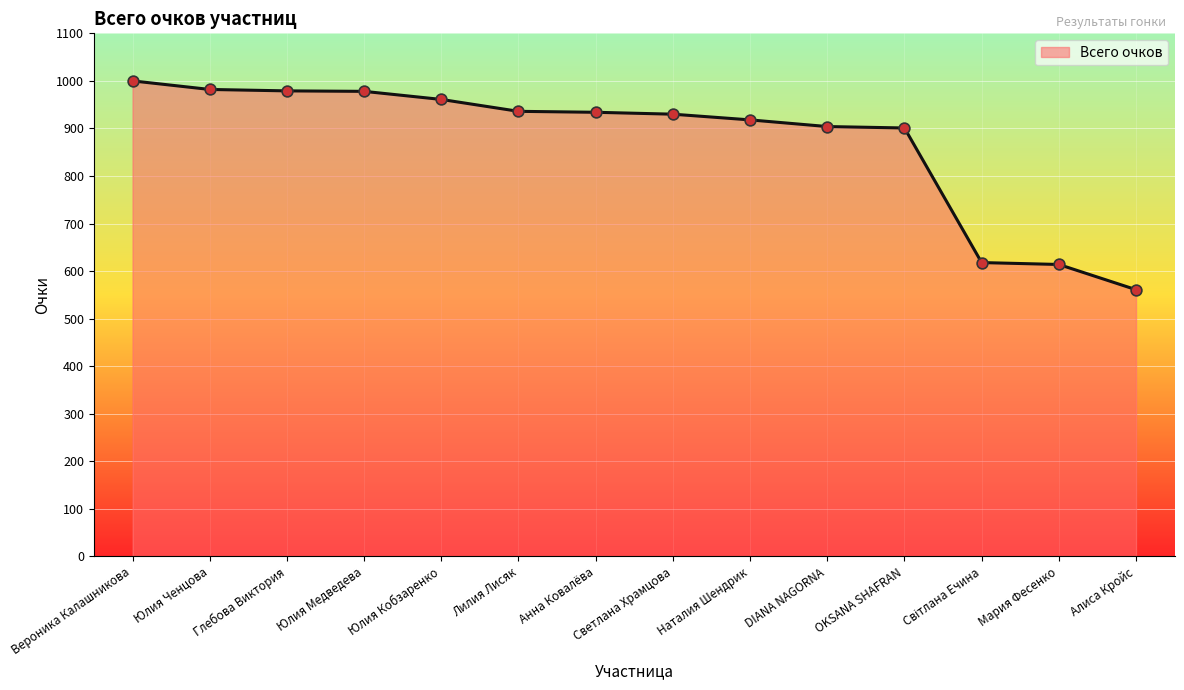

What is the ratio of the value at Юлия Ченцова to the value at Юлия Кобзаренко?

1.0